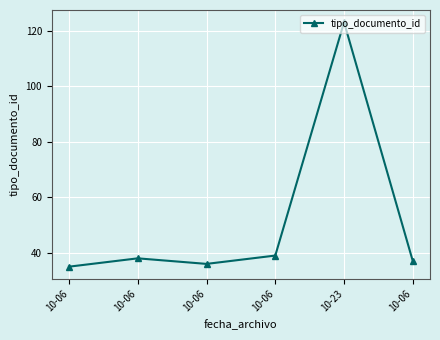

What is the smallest value displayed?

35